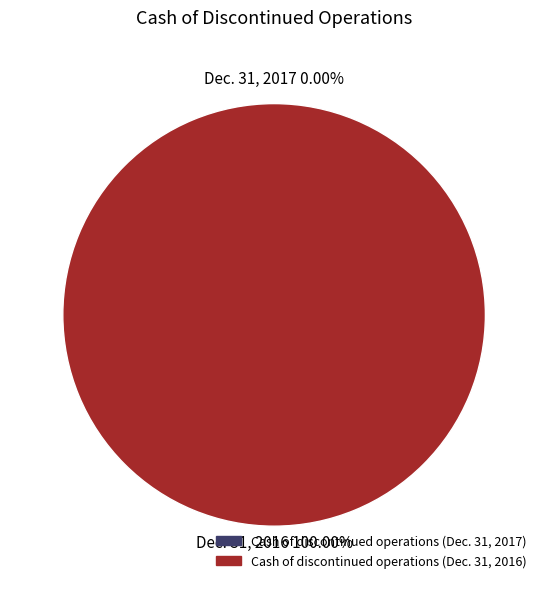

Which has a higher value, Cash of discontinued operations (Dec. 31, 2017) or Cash of discontinued operations (Dec. 31, 2016)?

Cash of discontinued operations (Dec. 31, 2016)